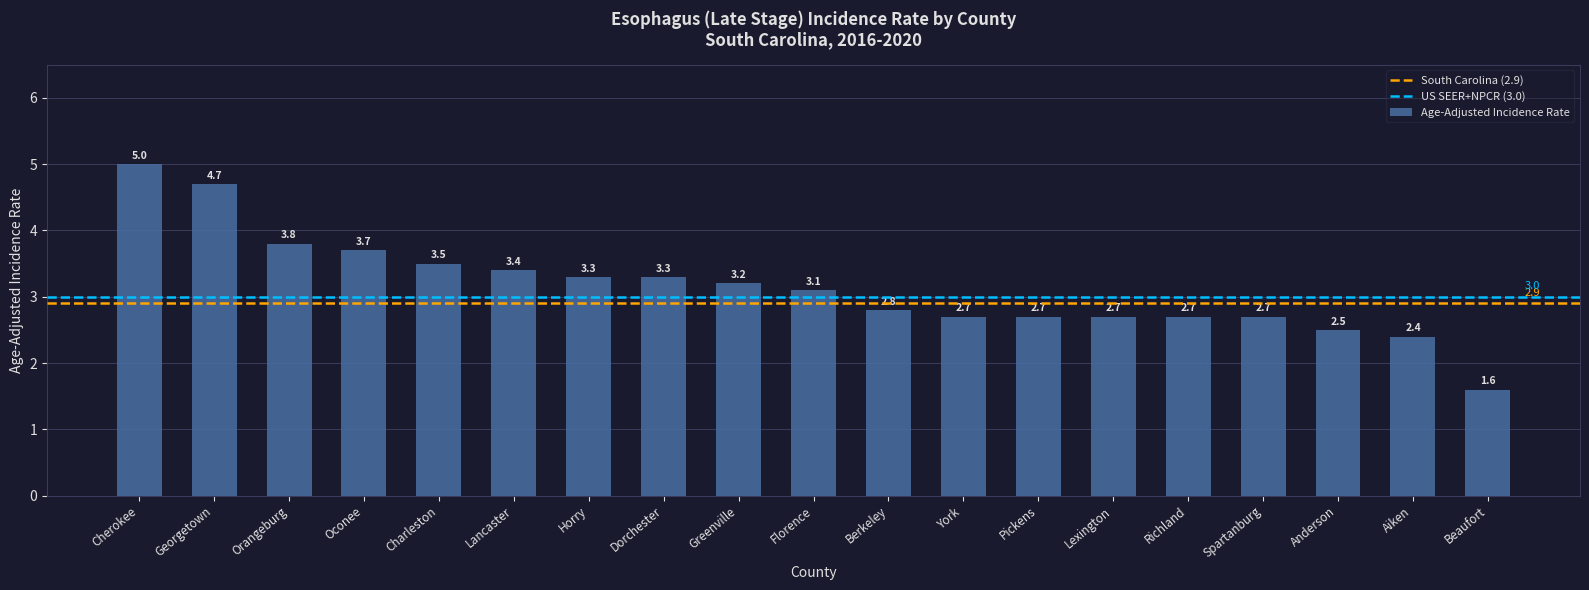

Reading right to left, what are all the values shown in this chart?

1.6	2.4	2.5	2.7	2.7	2.7	2.7	2.7	2.8	3.1	3.2	3.3	3.3	3.4	3.5	3.7	3.8	4.7	5.0